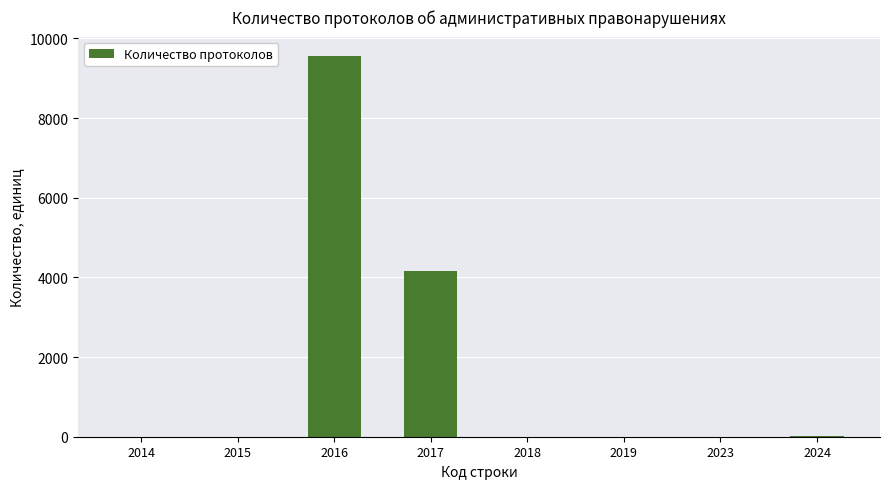

What is the maximum value shown in the chart?

9567